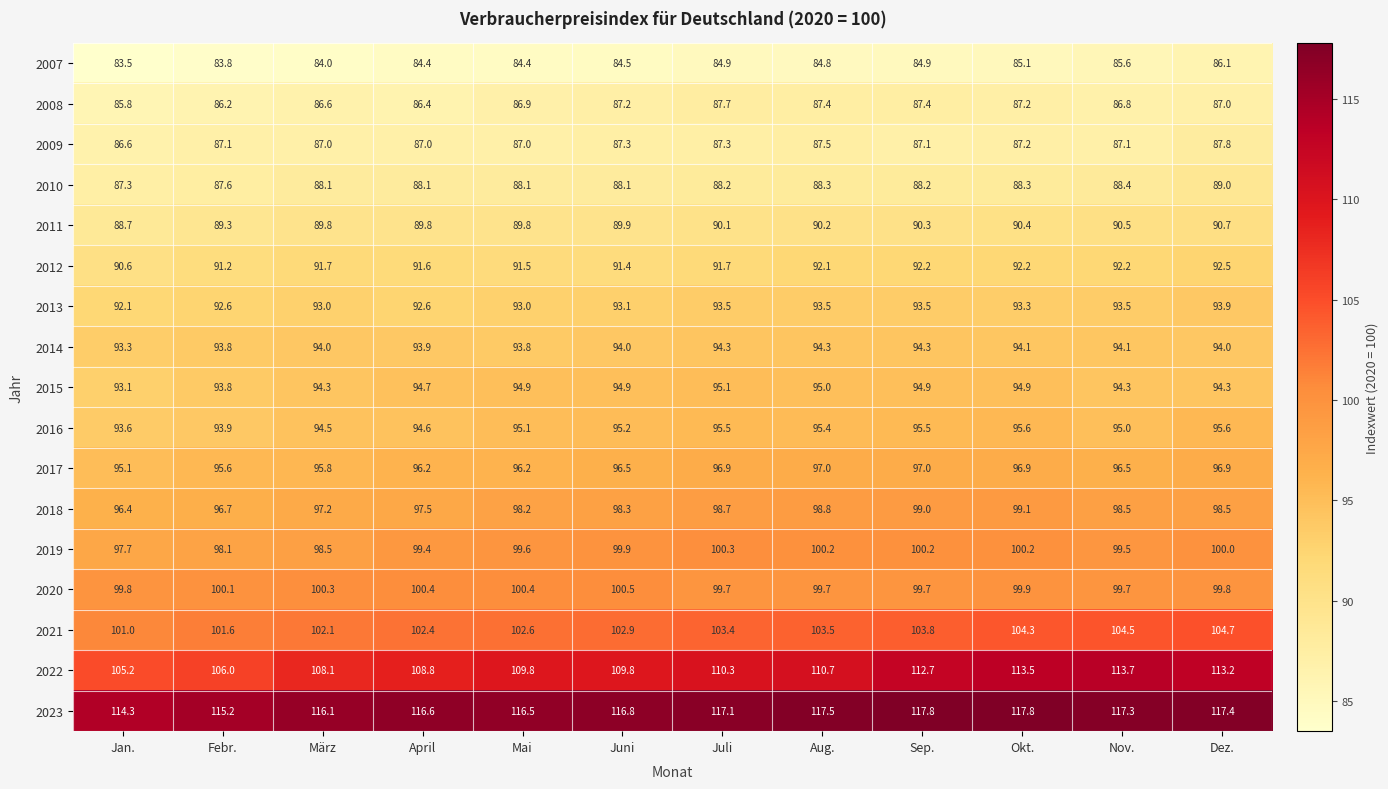

True or false: 2014 has a value of 32.1 at Juli.

False